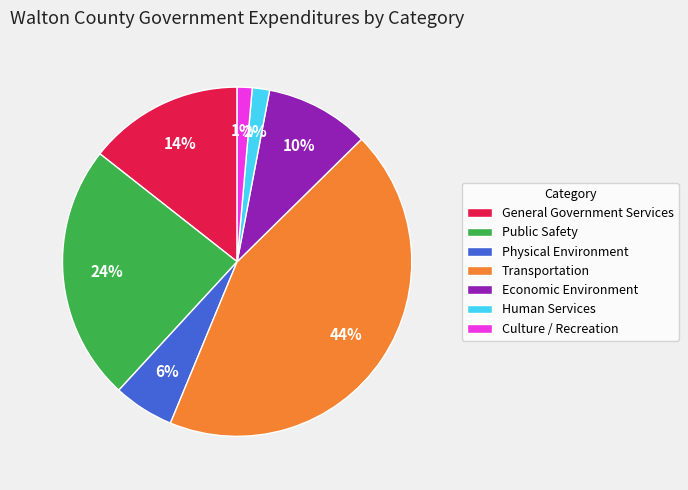

To the nearest percent, what is the average slice percentage?

14%